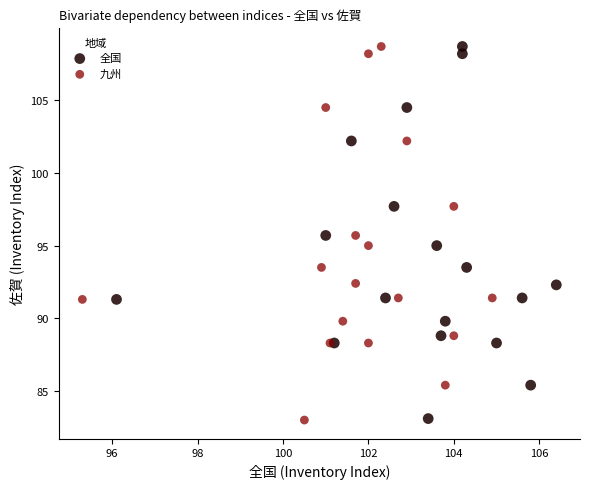

Which series has the largest Y range (max minus min)?

九州